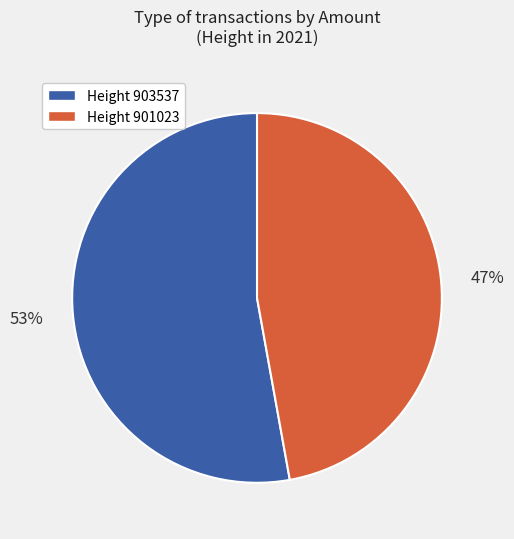

Is there a majority slice in this chart?

Yes